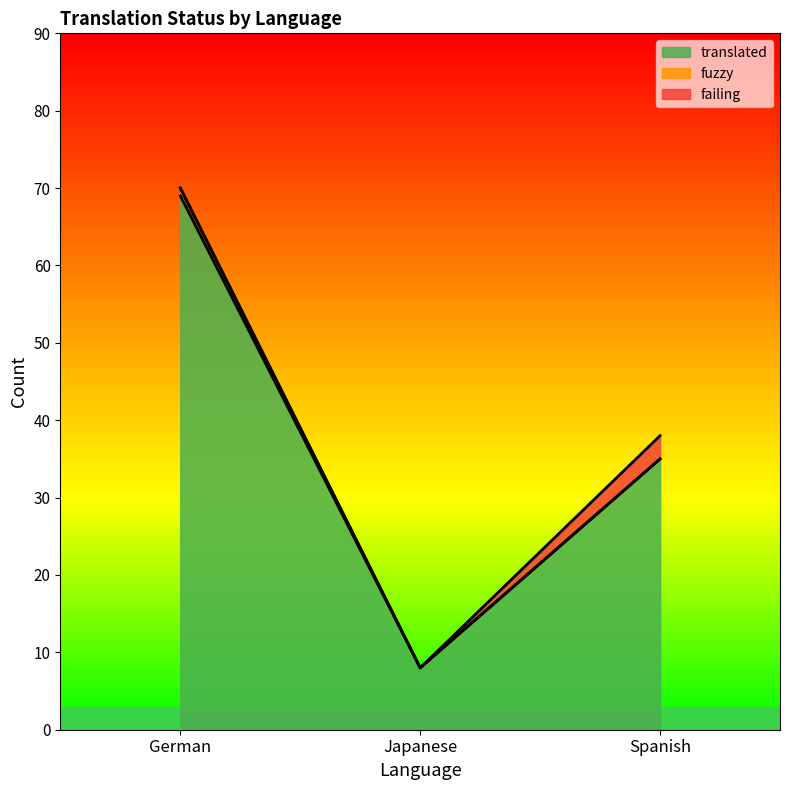

At which category does the chart reach its peak across all series?

German